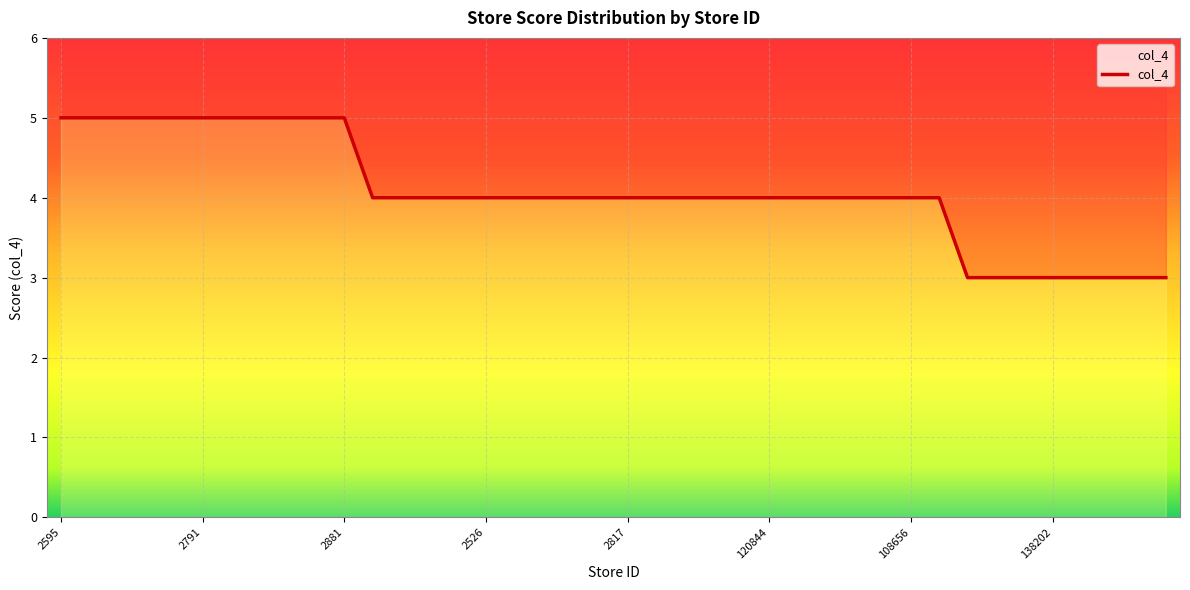

Reading left to right, extract all data points from this chart.

2595=5	2738=5	2573=5	2834=5	114685=5	2791=5	2113=5	2559=5	117491=5	111219=5	2881=5	2755=4	2741=4	106399=4	2527=4	2526=4	107658=4	2520=4	2512=4	114622=4	2817=4	117184=4	2808=4	114844=4	2757=4	120844=4	106066=4	105910=4	104428=4	2877=4	108656=4	2875=4	103639=3	118074=3	2729=3	138202=3	2471=3	2443=3	103198=3	102565=3